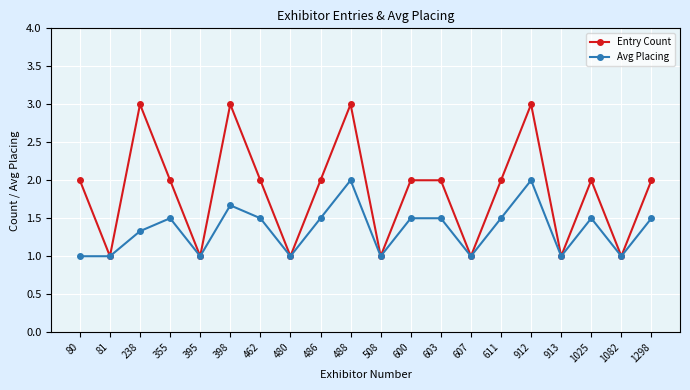

Reading left to right, transcribe all the data shown in this chart.

Entry Count: 80=2.0	81=1.0	238=3.0	355=2.0	395=1.0	398=3.0	462=2.0	480=1.0	486=2.0	488=3.0	508=1.0	600=2.0	603=2.0	607=1.0	611=2.0	912=3.0	913=1.0	1025=2.0	1082=1.0	1298=2.0
Avg Placing: 80=1.0	81=1.0	238=1.3	355=1.5	395=1.0	398=1.7	462=1.5	480=1.0	486=1.5	488=2.0	508=1.0	600=1.5	603=1.5	607=1.0	611=1.5	912=2.0	913=1.0	1025=1.5	1082=1.0	1298=1.5